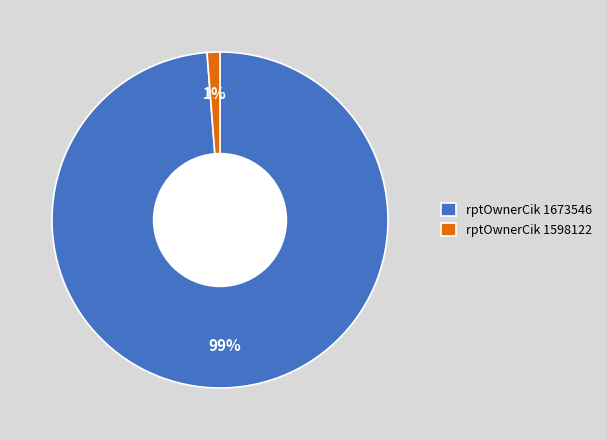

Is there a majority slice in this chart?

Yes